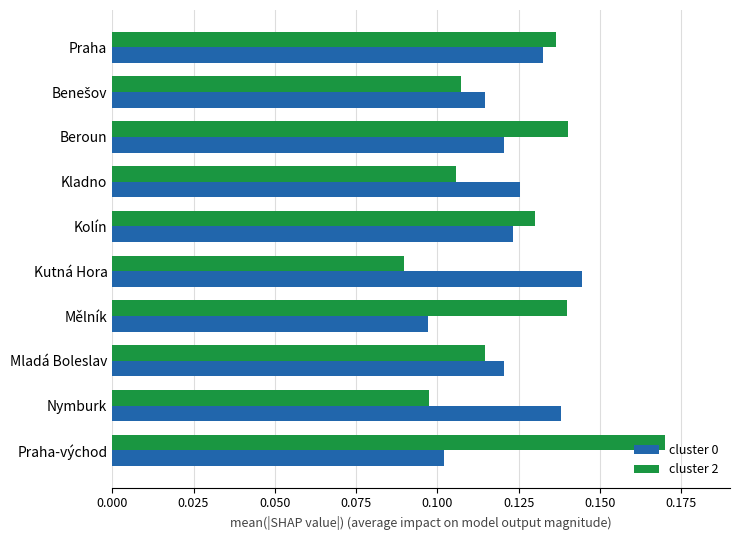

What is the sum of the cluster 2 values at Mělník and Mladá Boleslav?

0.3